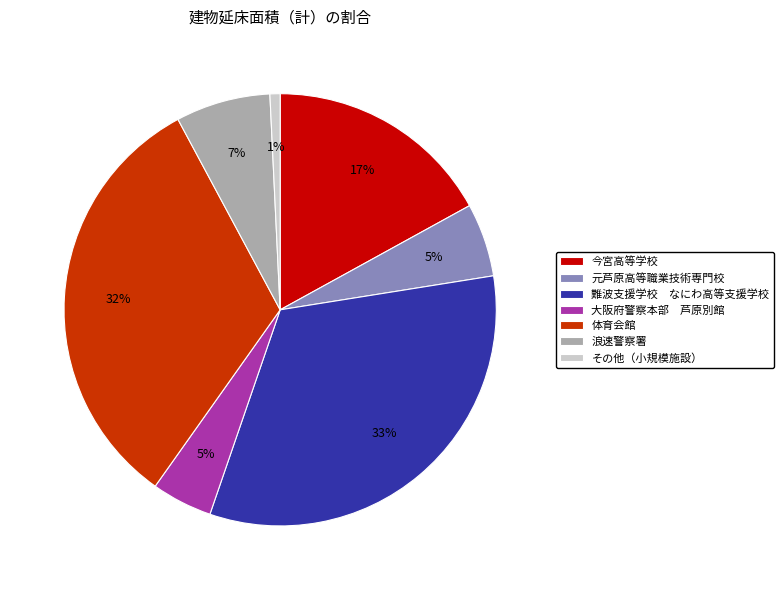

How many slices are in this pie chart?

7